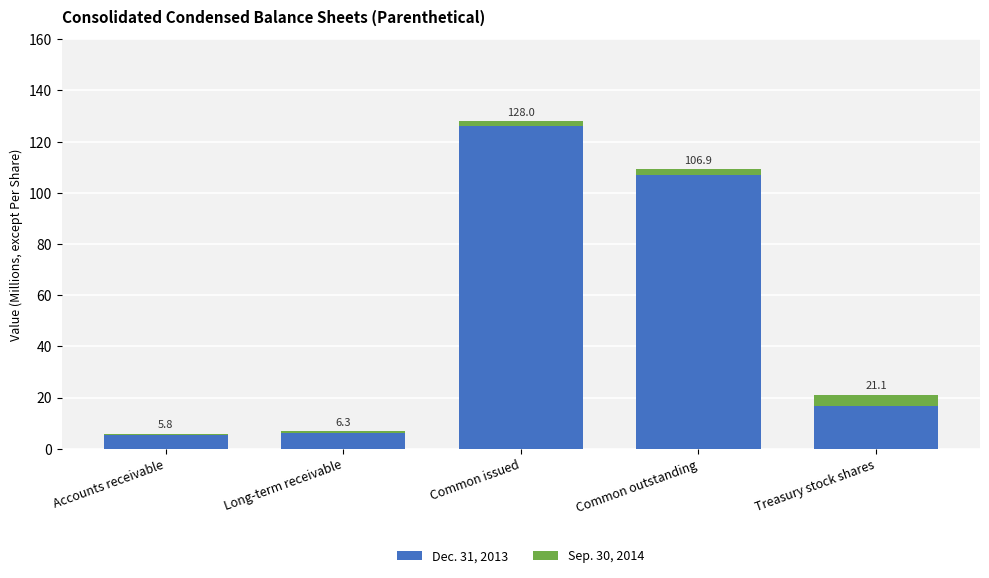

Reading left to right, list all the values displayed in this chart.

Dec. 31, 2013: 5.4	6.8	126.0	109.3	16.7
Sep. 30, 2014: 0.4	-0.5	2.0	-2.4	4.4